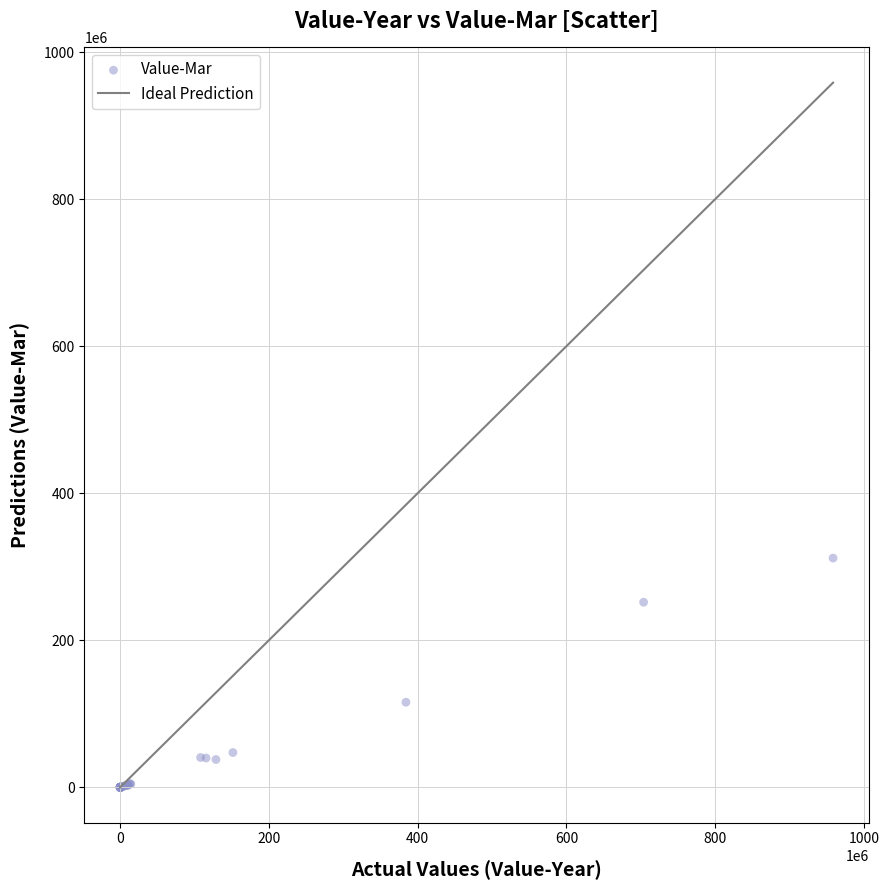

What Y value in the scatter plot is closest to 155903450?

115775407